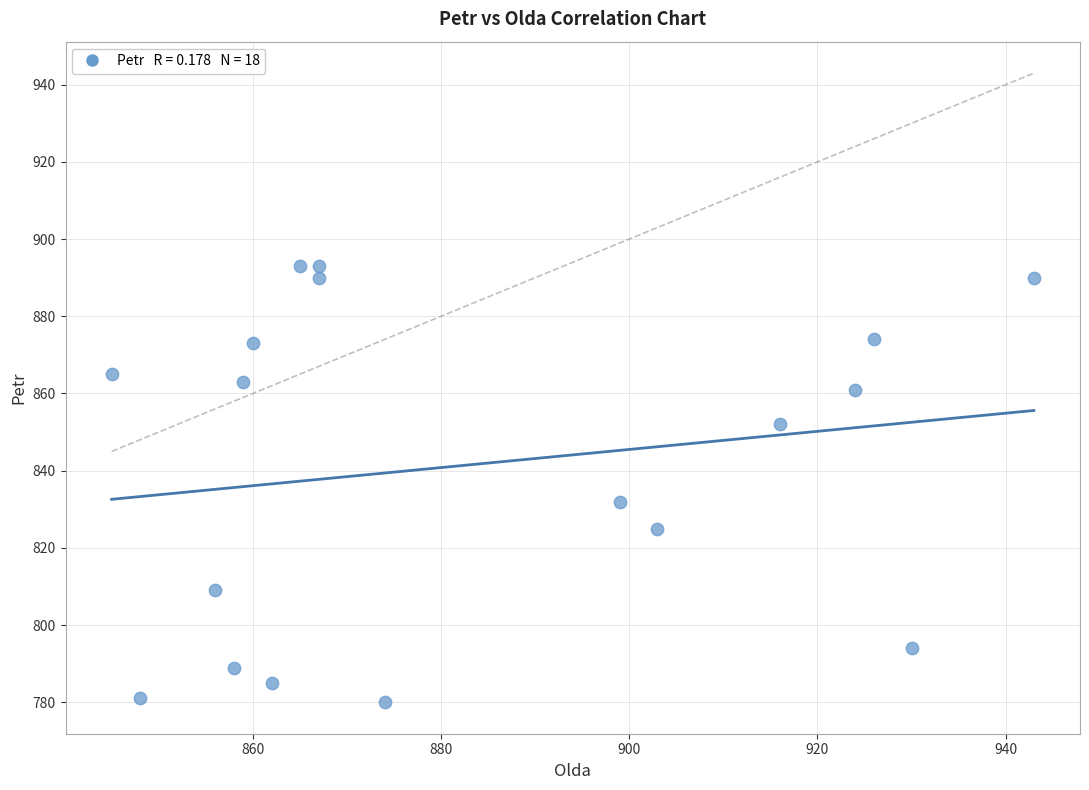

What Y value in the scatter plot is closest to 836?

832